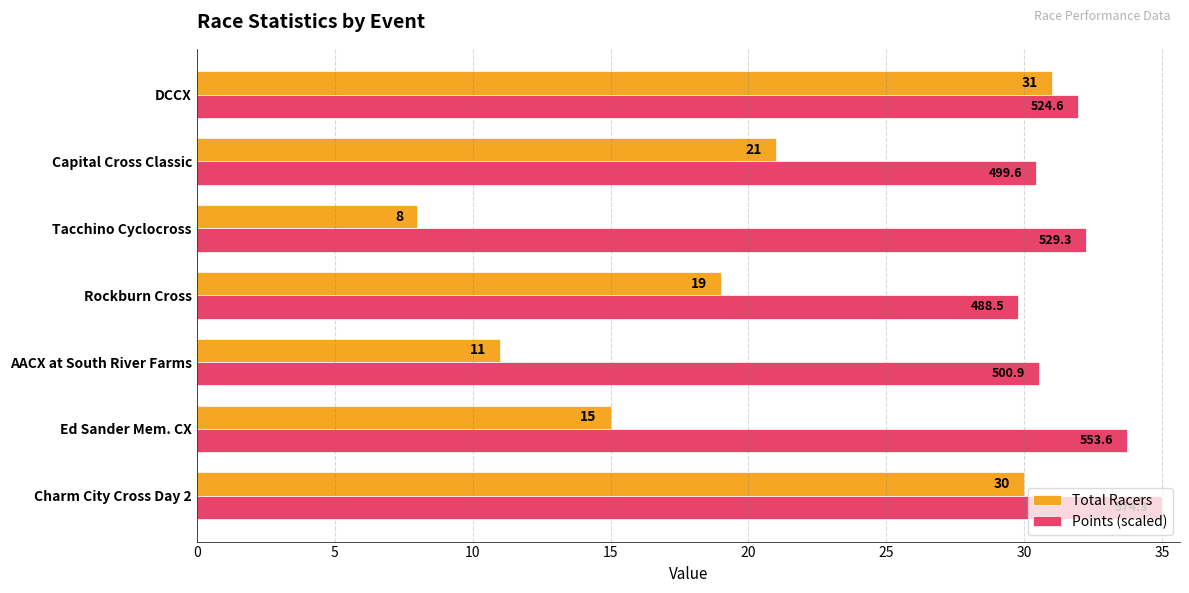

What value does the Points (scaled) series have at Tacchino Cyclocross?

32.3